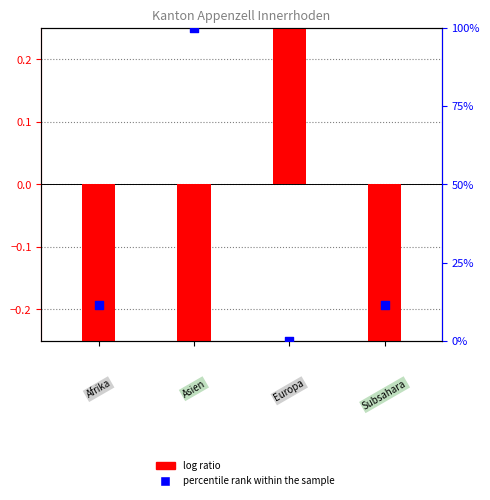

Which series reaches the minimum Y coordinate?

log ratio